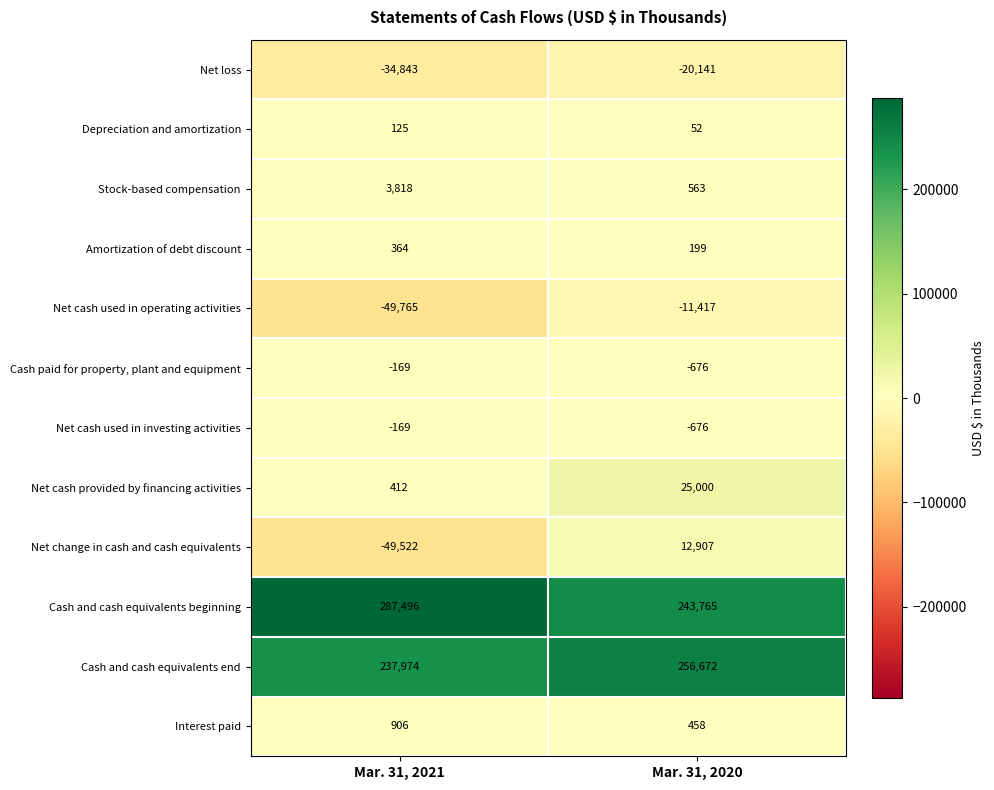

Read the Net cash used in operating activities value at Mar. 31, 2020.

-11417